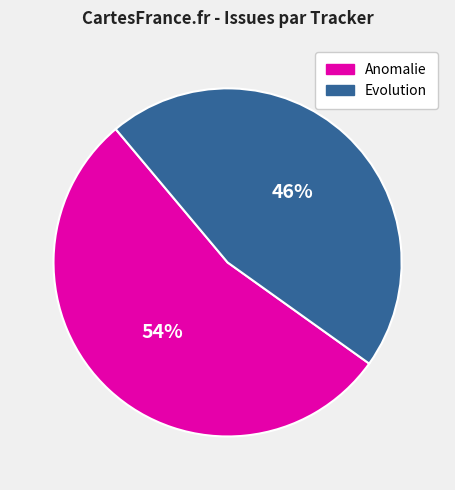

To the nearest percent, what is the difference between the largest and smallest slice percentages?

8%